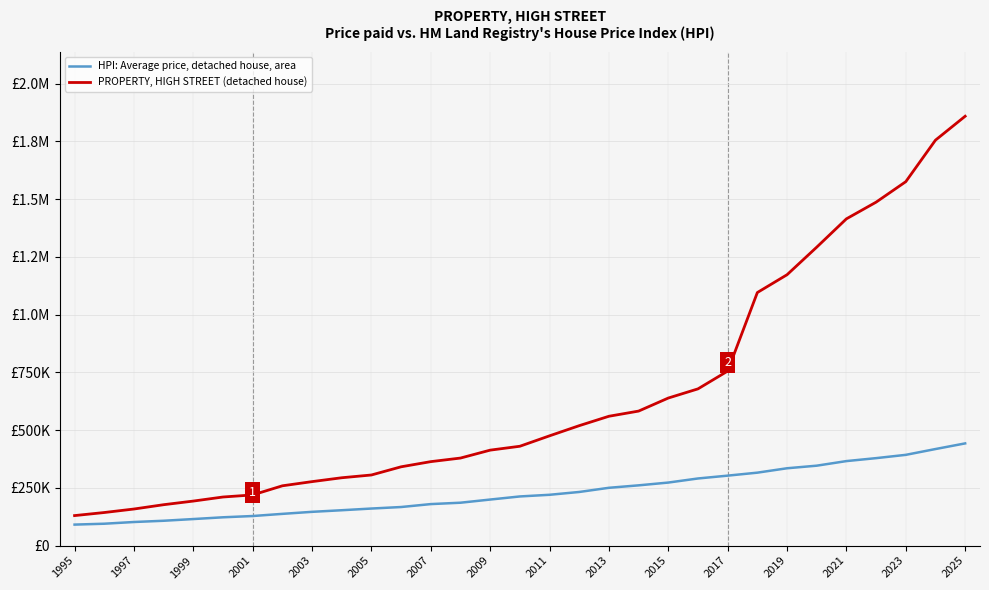

True or false: PROPERTY, HIGH STREET (detached house) and HPI: Average price, detached house, area cross at least once.

False